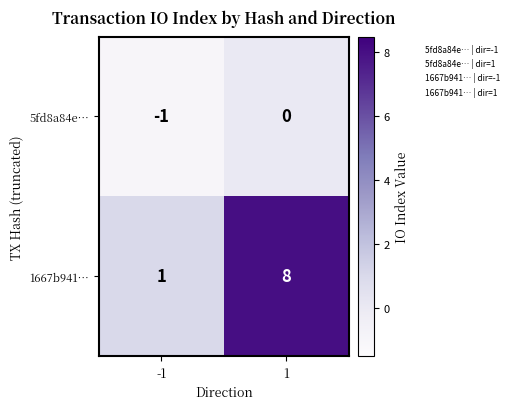

At how many categories does at least one series exceed 6?

1